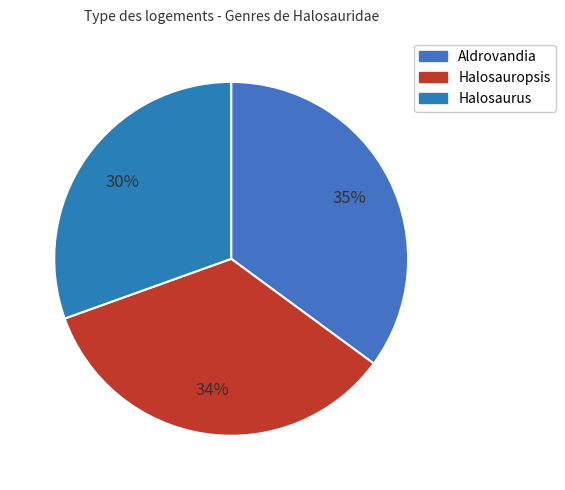

What percentage is the Aldrovandia slice, to the nearest percent?

35%